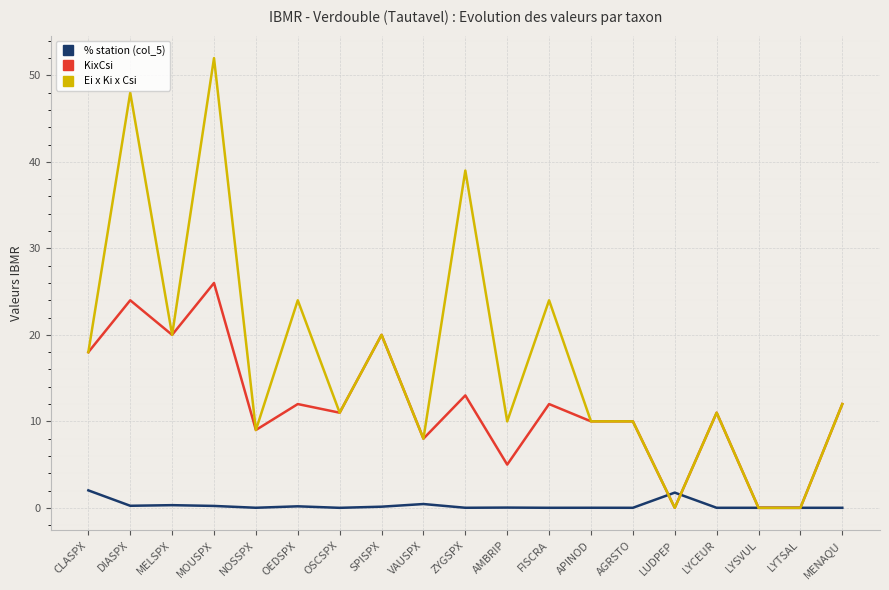

List the series in order of their peak value, lowest first.

% station (col_5), KixCsi, Ei x Ki x Csi